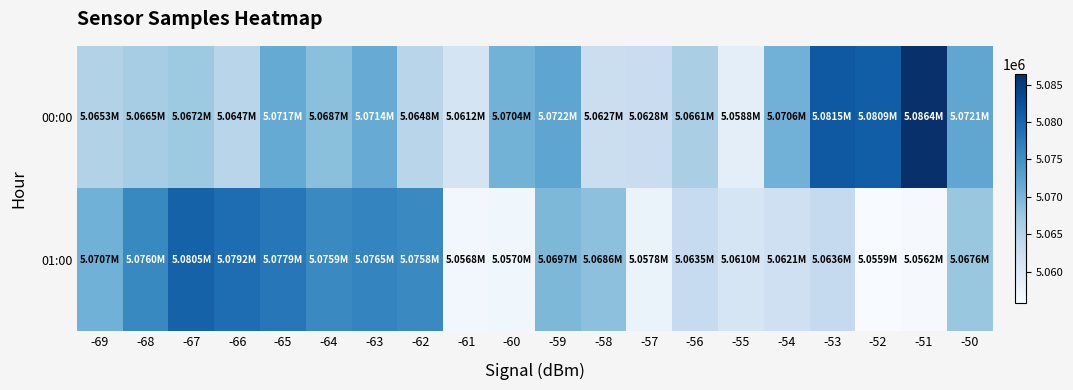

Reading left to right, what are all the values shown in this chart?

00:00: -69=5065314	-68=5066501	-67=5067193	-66=5064708	-65=5071704	-64=5068713	-63=5071429	-62=5064783	-61=5061247	-60=5070443	-59=5072199	-58=5062668	-57=5062783	-56=5066117	-55=5058775	-54=5070630	-53=5081513	-52=5080939	-51=5086392	-50=5072143
01:00: -69=5070686	-68=5075979	-67=5080523	-66=5079201	-65=5077933	-64=5075881	-63=5076478	-62=5075817	-61=5056782	-60=5057045	-59=5069749	-58=5068605	-57=5057843	-56=5063487	-55=5060989	-54=5062133	-53=5063551	-52=5055854	-51=5056210	-50=5067616